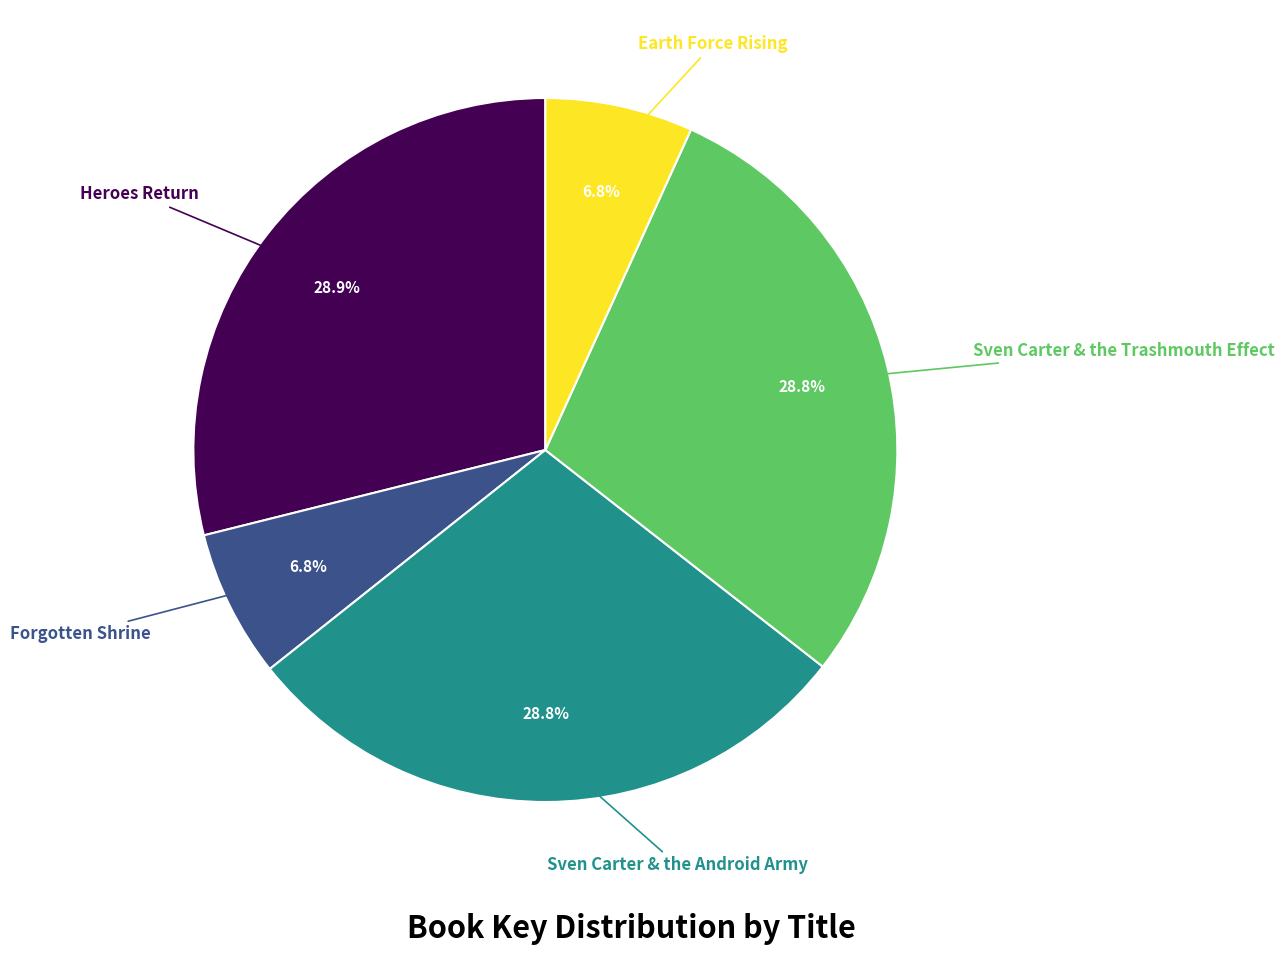

Count the number of slices in the pie.

5